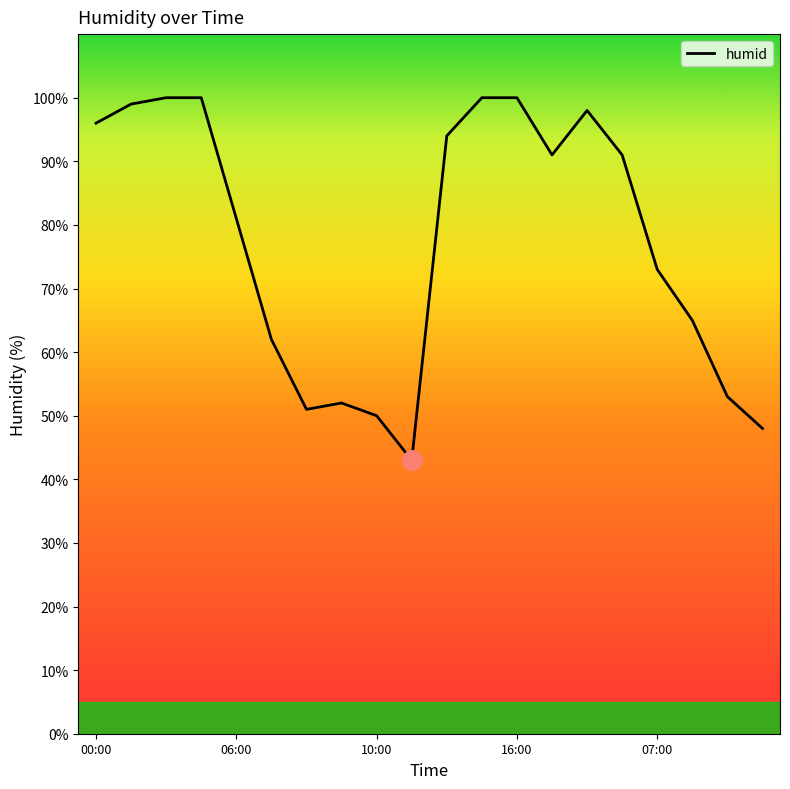

What is the maximum value shown in the chart?

100